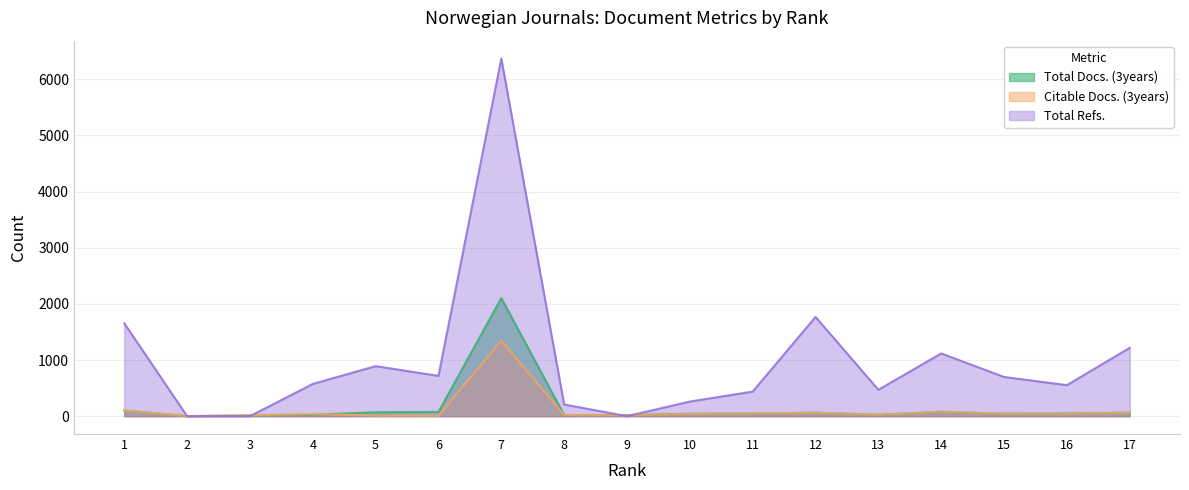

Which series has the largest total across all categories?

Total Refs.